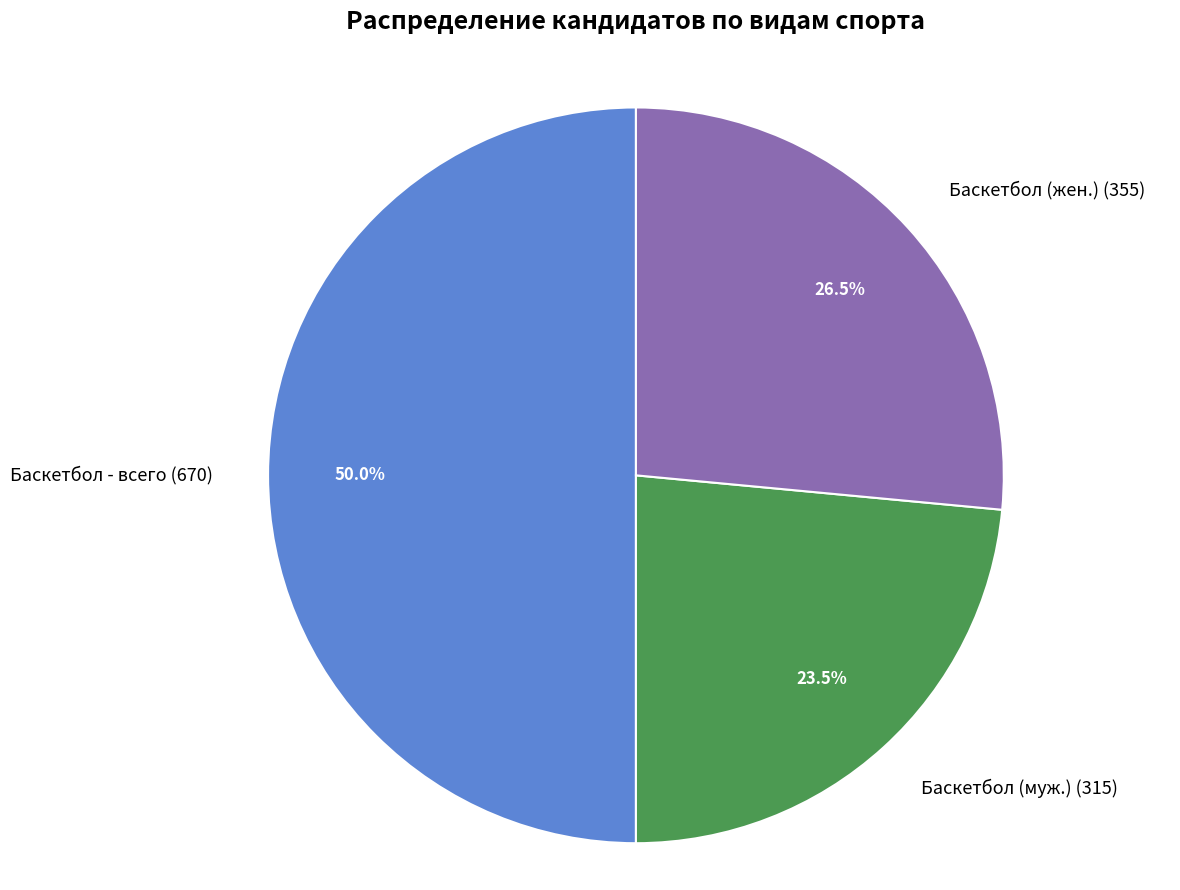

Which category has the biggest portion of the pie?

Баскетбол - всего (670)